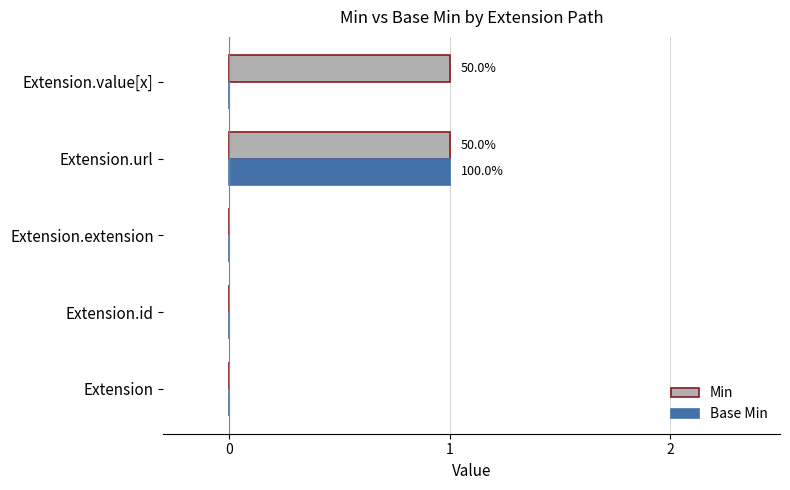

True or false: Min has a value of 0 at Extension.extension.

True